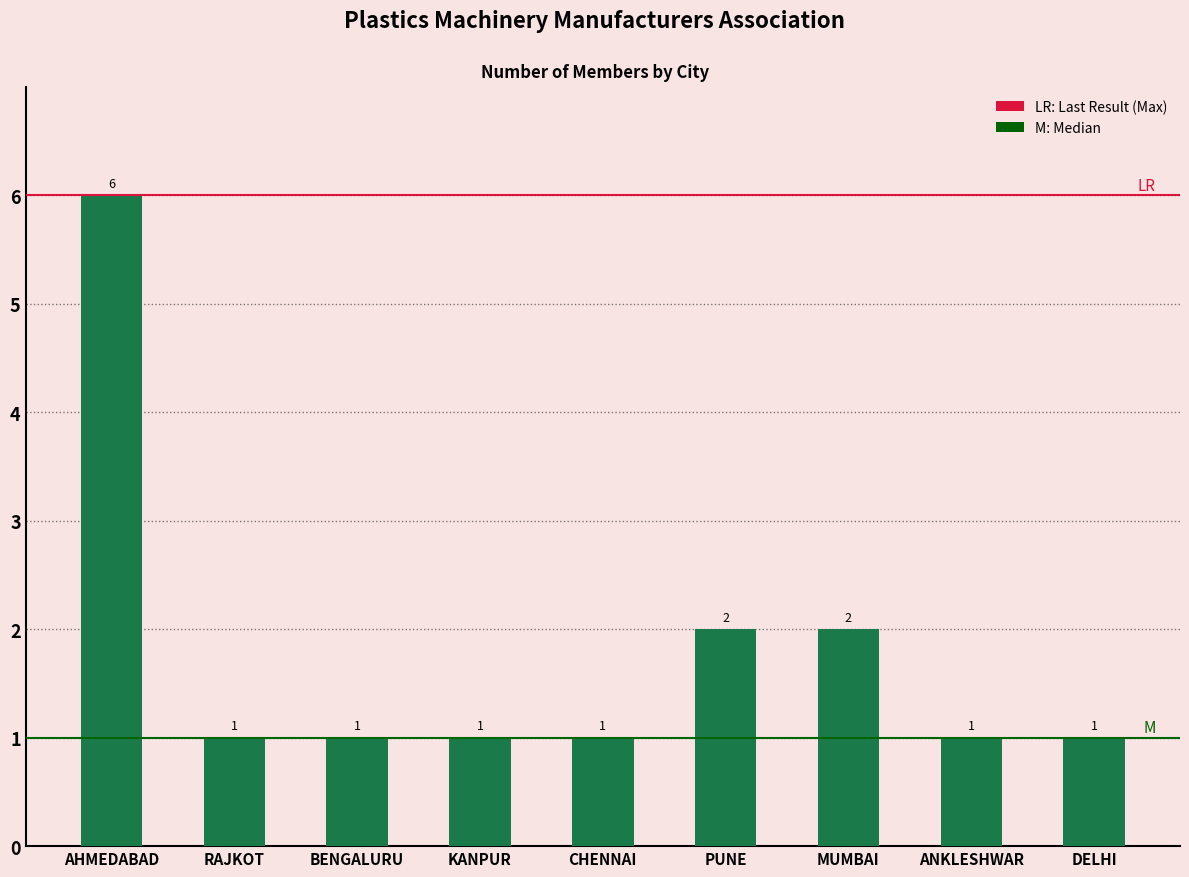

What is the ratio of the value at MUMBAI to the value at KANPUR?

2.0